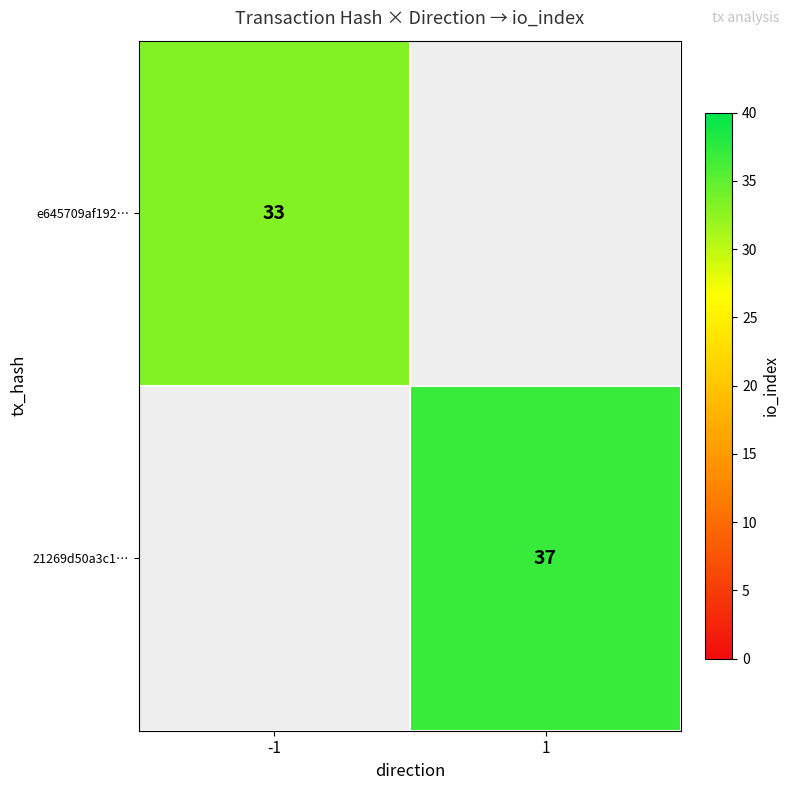

Is it true that e645709af192… equals 33 at -1?

True